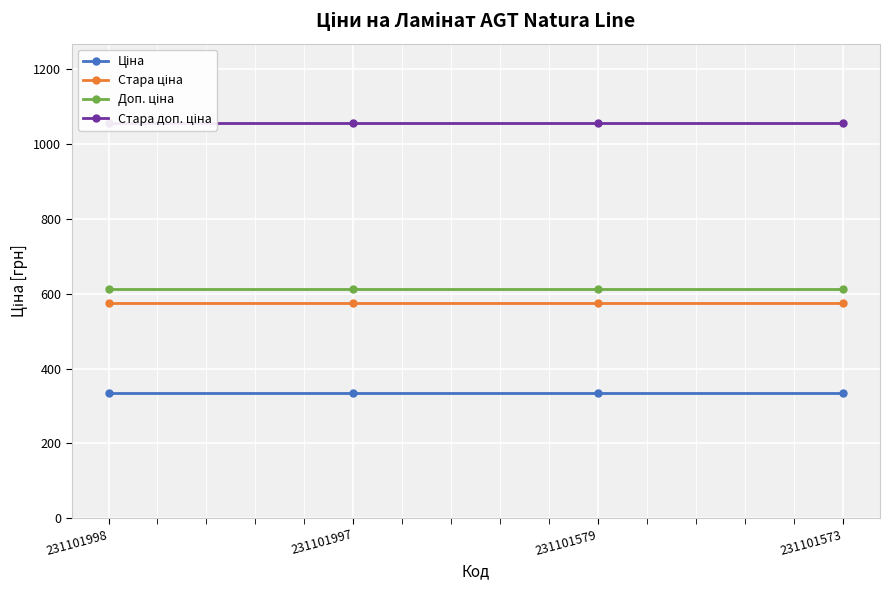

What are all the series names shown in the legend?

Ціна, Стара ціна, Доп. ціна, Стара доп. ціна